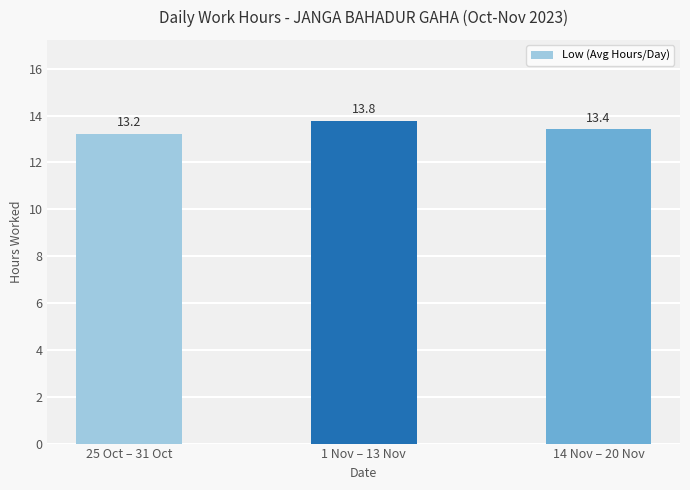

Is it true that the value at 25 Oct – 31 Oct is 13.2?

True